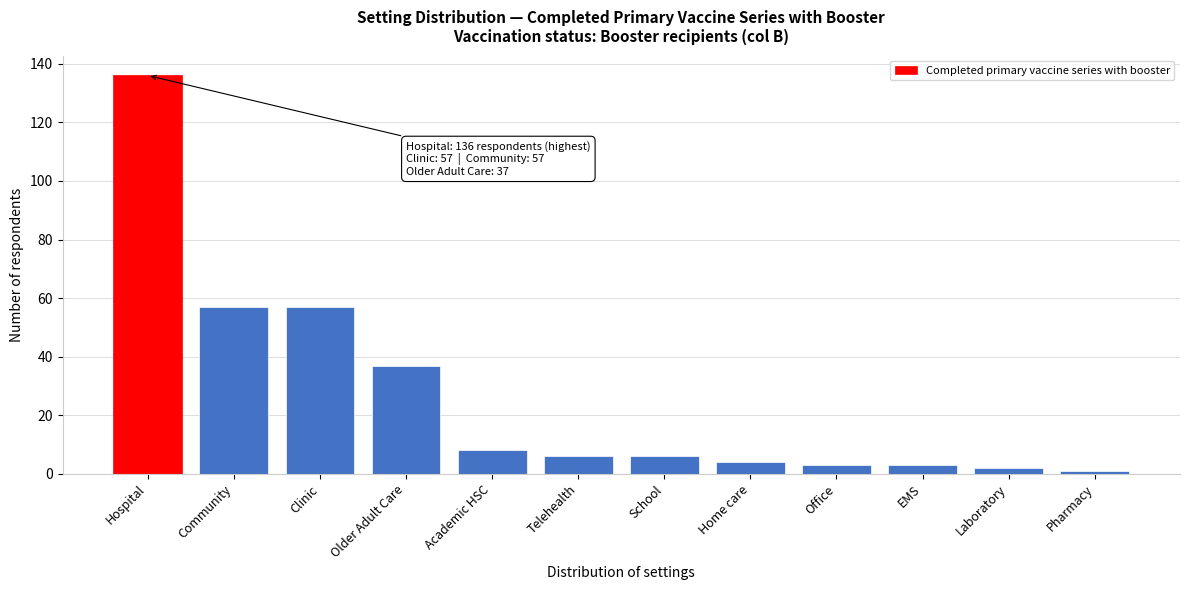

Reading left to right, list all the values displayed in this chart.

136	57	57	37	8	6	6	4	3	3	2	1